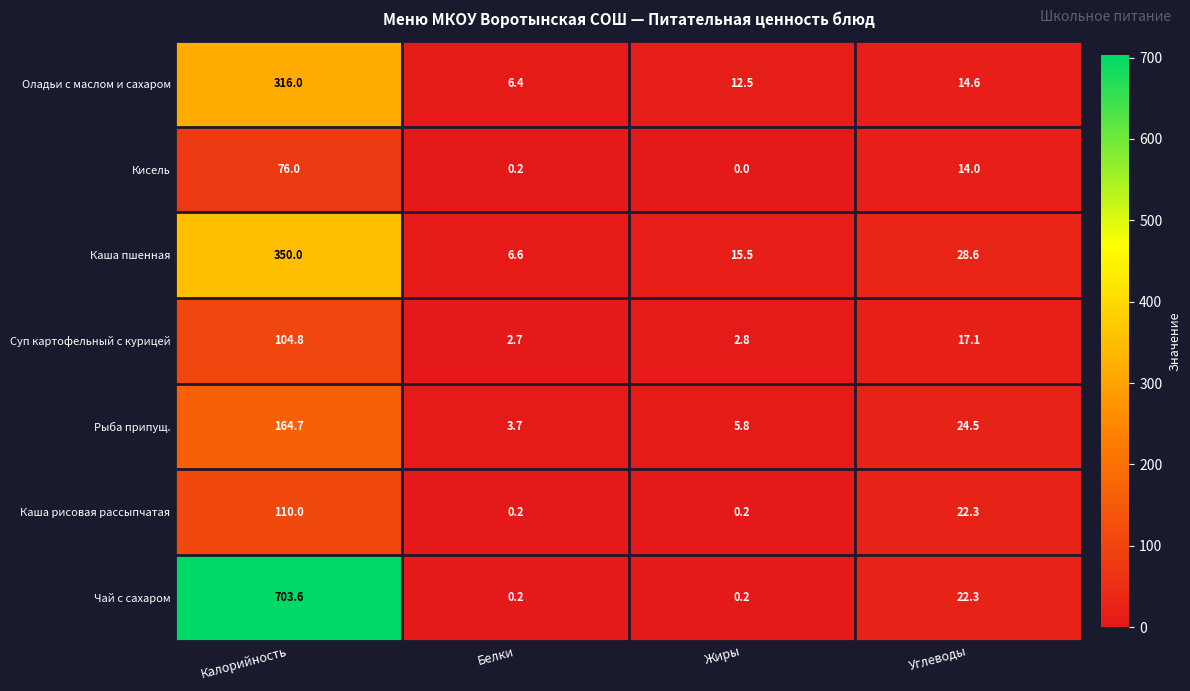

Is it true that Суп картофельный с курицей equals 104.8 at Калорийность?

True